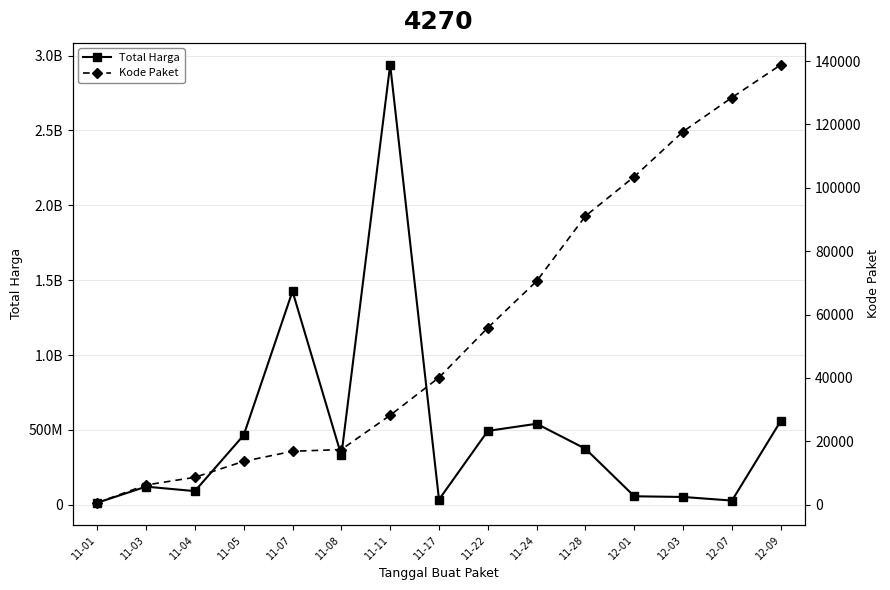

What is the difference between the Total Harga values at 11-05 and 11-17?

429710100.0